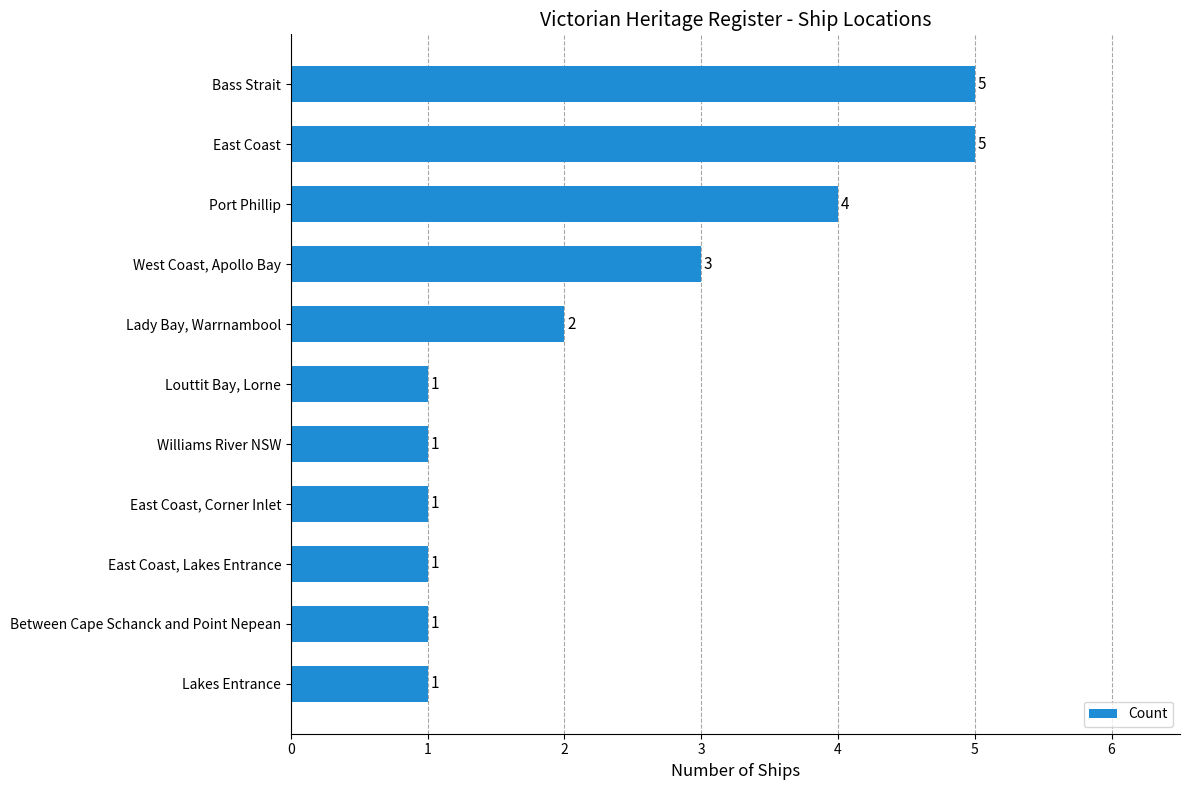

The chart shows a value of 1 at East Coast, Lakes Entrance. True or false?

True